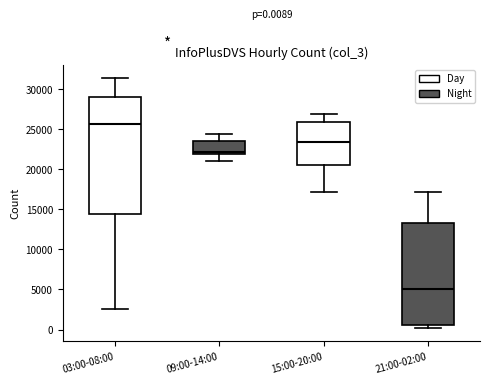

Which box's median line is the lowest?

21:00-02:00